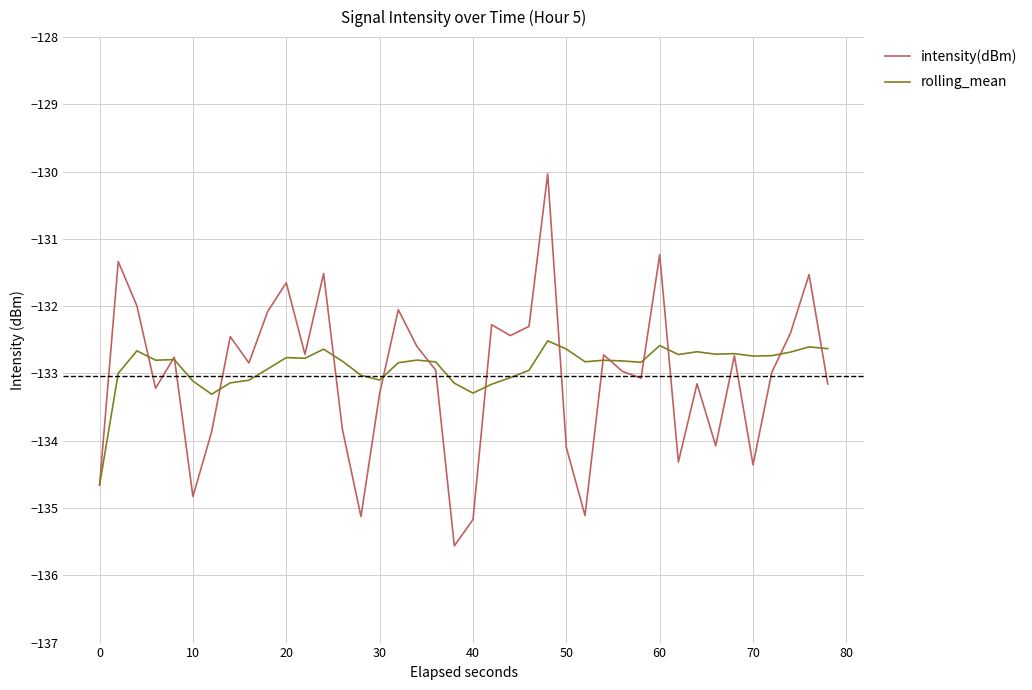

Which series has the largest range (max minus min)?

intensity(dBm)